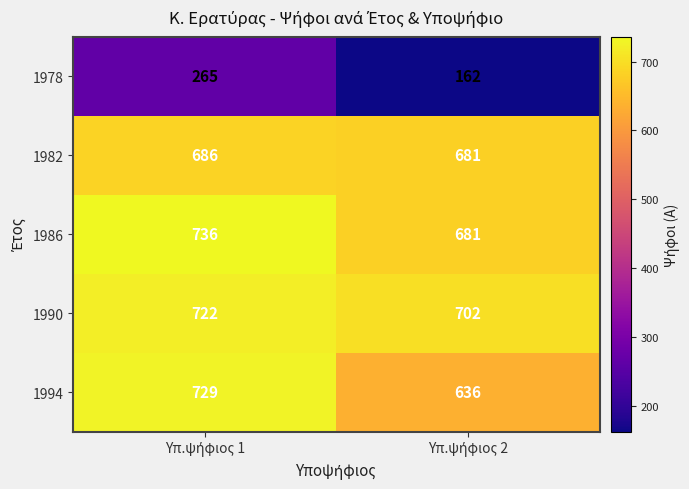

What is the average value of the 1978 series?

214